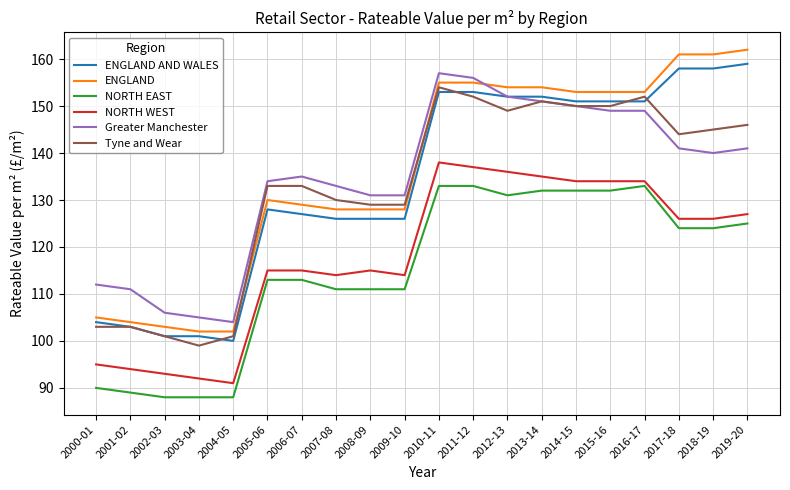

What value does the ENGLAND series have at 2007-08, to the nearest 10?

130